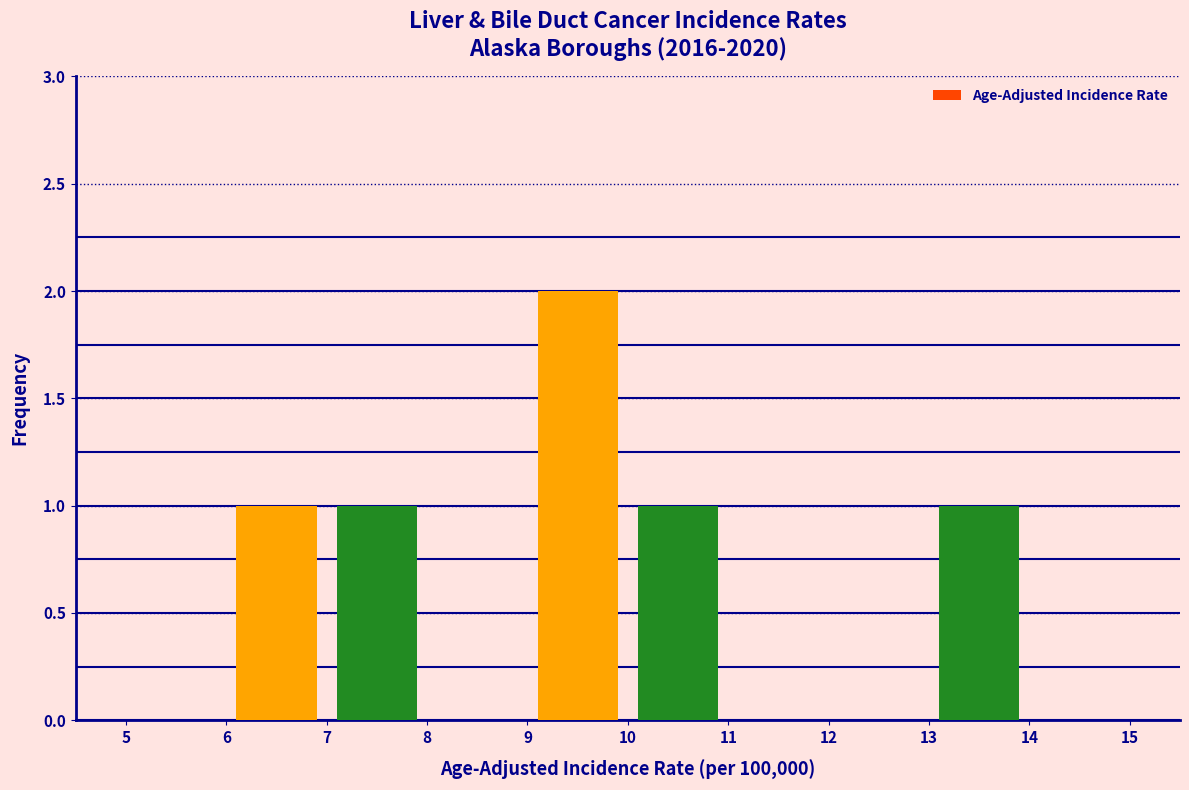

What is the height of the bar covering 9 to 10 on the x-axis? The values are not printed on the chart, so give them approximately, as read against the axis.

2